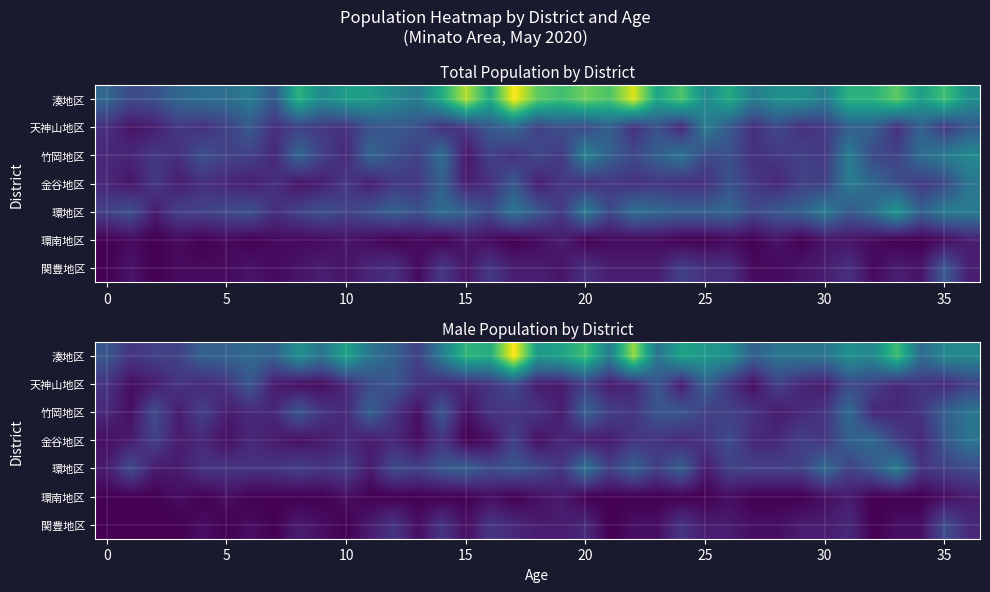

Which series has the largest range (max minus min)?

湊地区